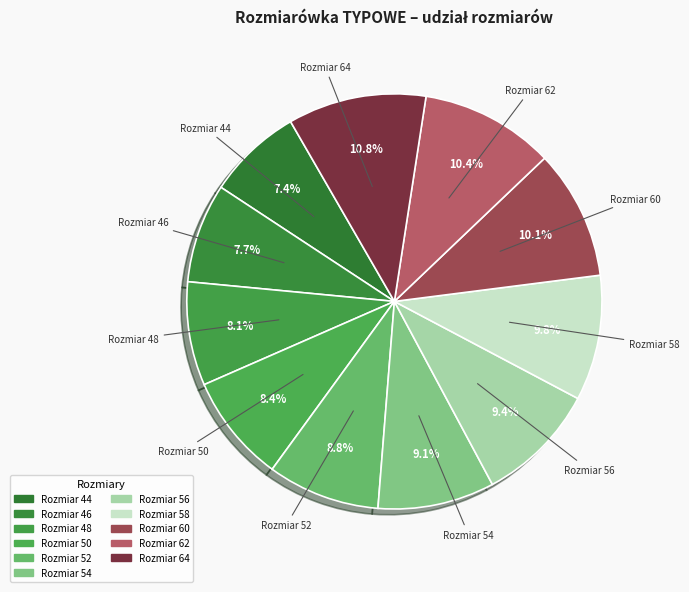

Is there any slice that represents more than half of the pie?

No